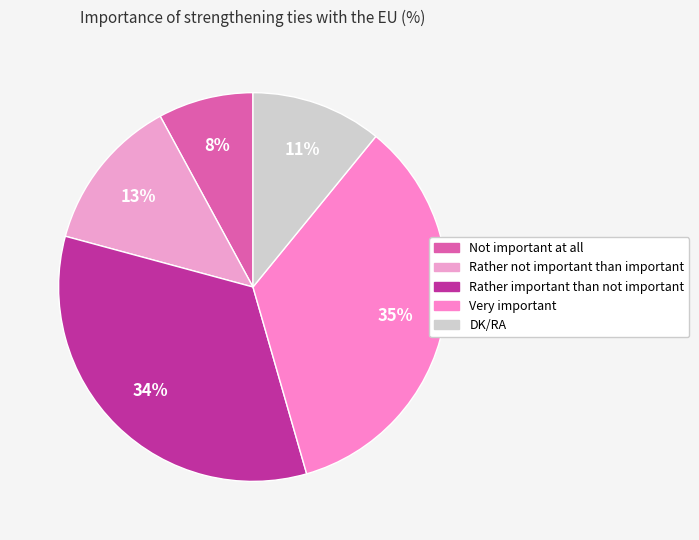

True or false: Very important accounts for 35% of the total.

True